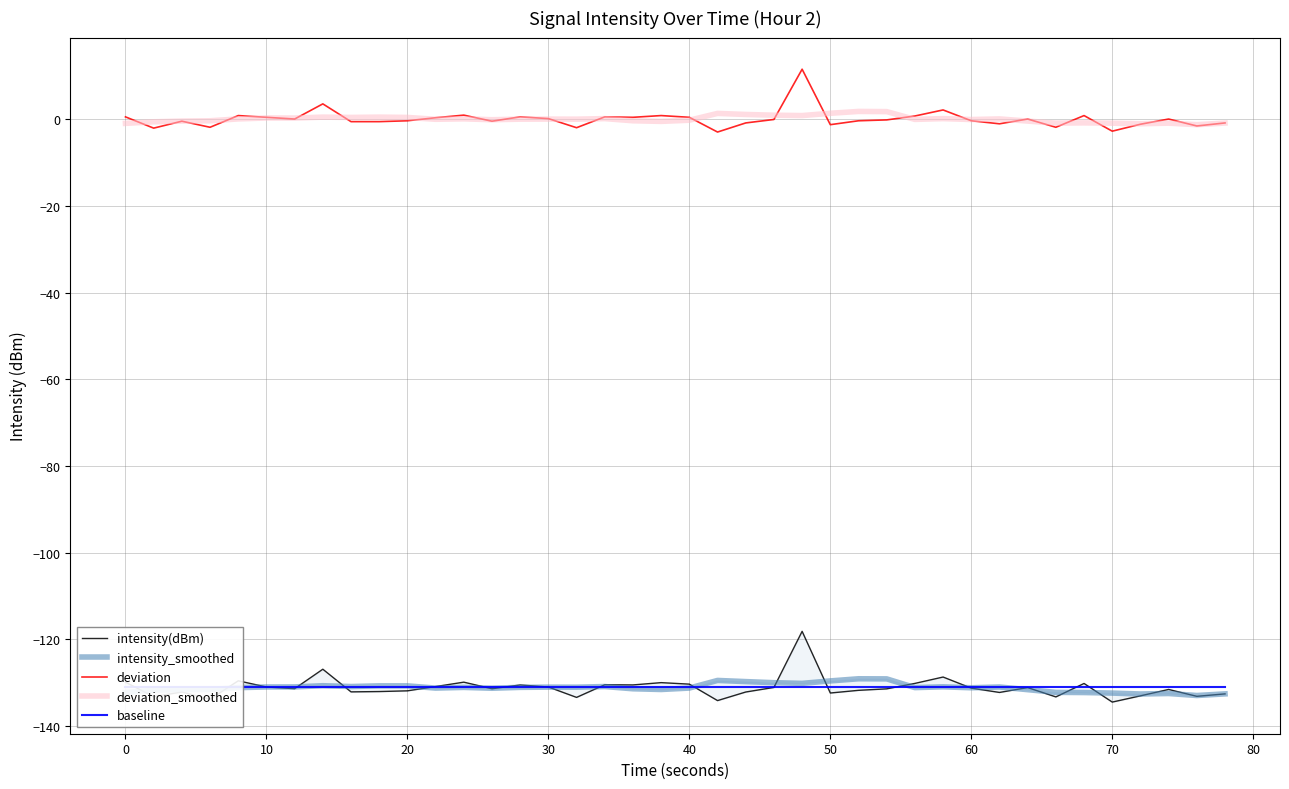

Is it true that deviation equals -1.2 at 50?

True